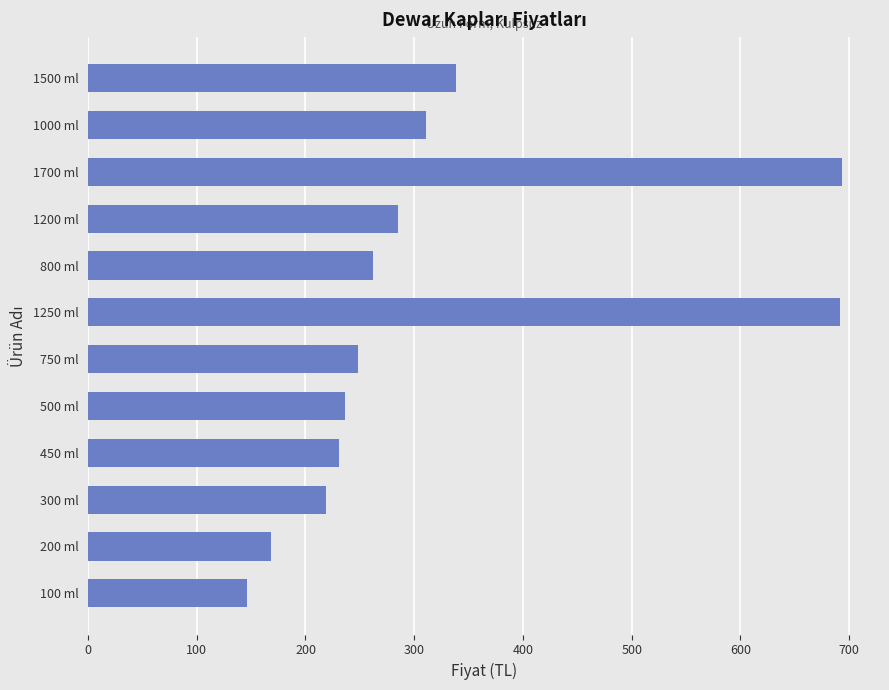

Where is the data nearest to the value 420?

1500 ml